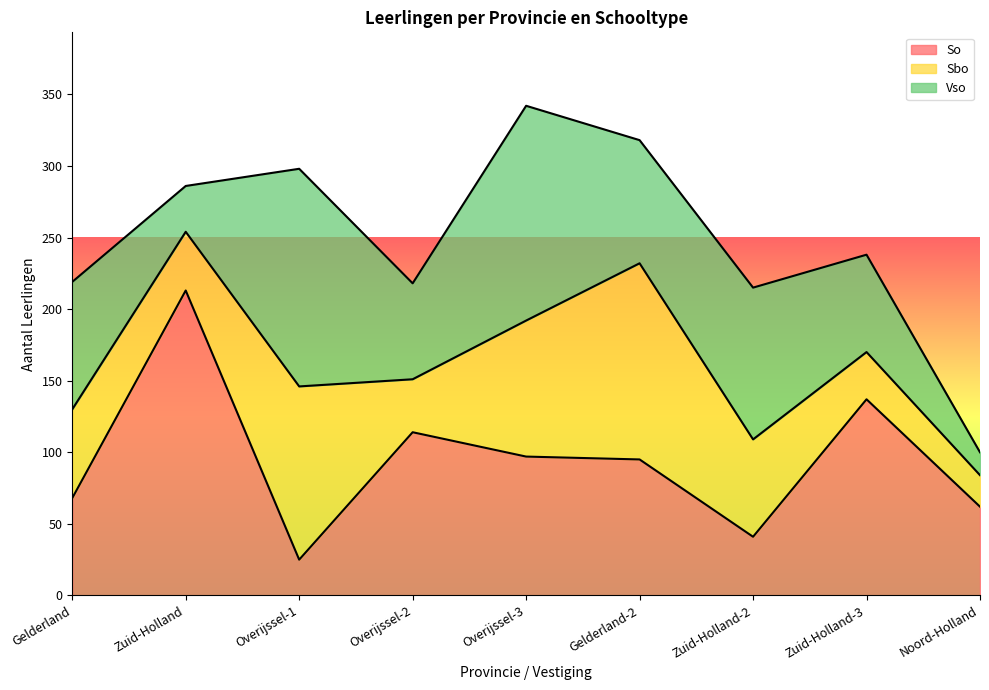

Which category has the lowest value in the So series?

Overijssel-1